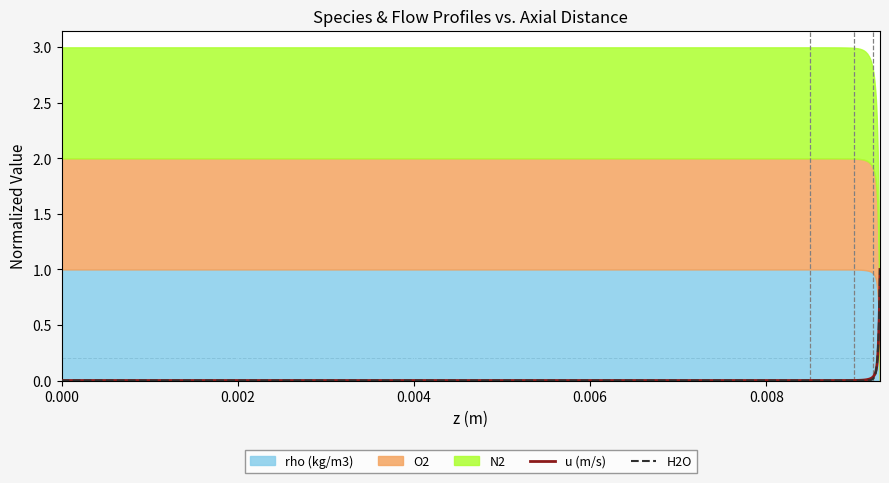

True or false: H2O has more than 0 points higher than both neighbors.

False